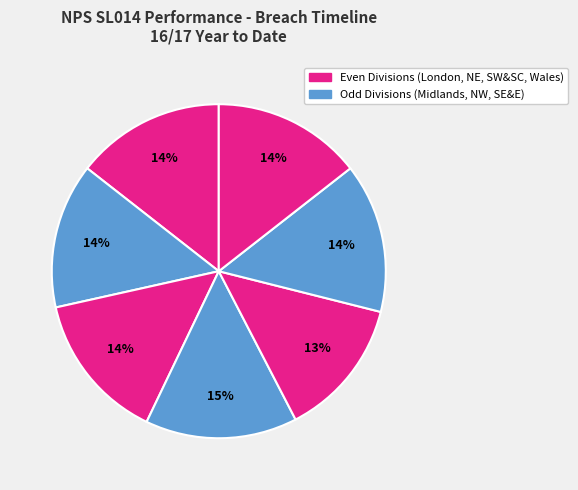

Count the number of slices in the pie.

7